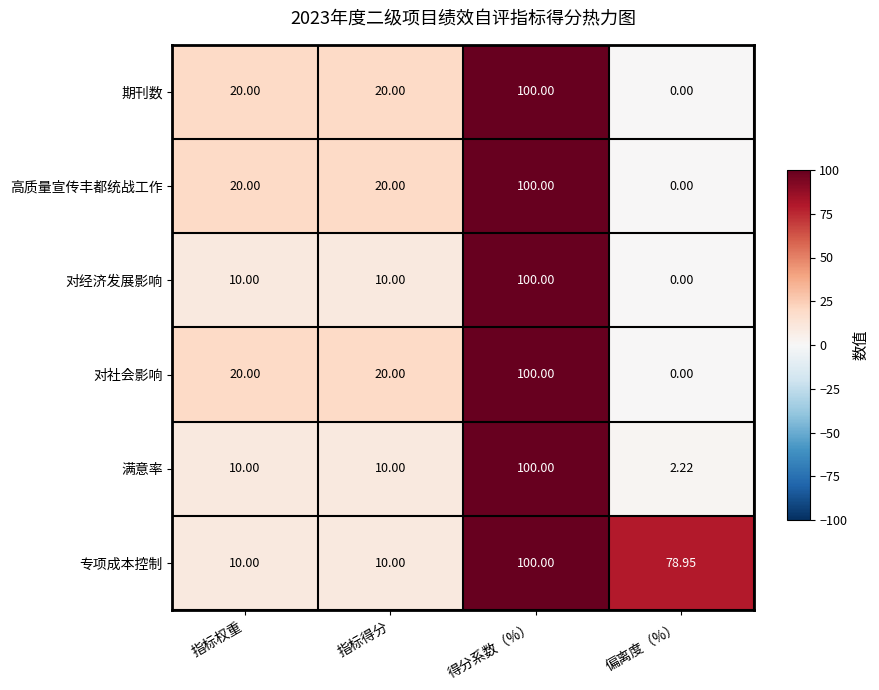

At which category is the sum across all series the highest?

得分系数（%）